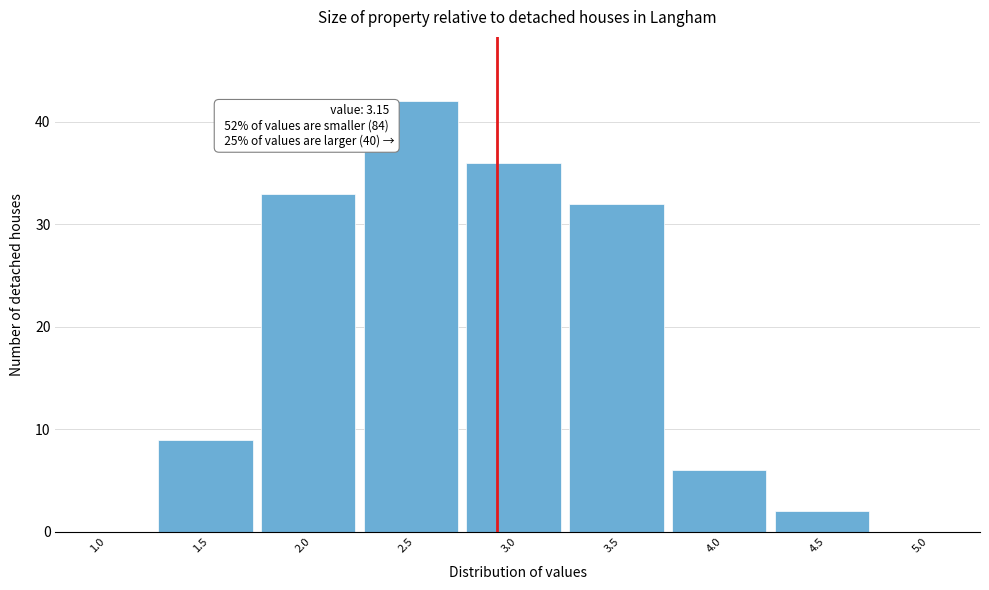

Reading right to left, what are all the values shown in this chart?

5.0=0	4.5=2	4.0=6	3.5=32	3.0=36	2.5=42	2.0=33	1.5=9	1.0=0